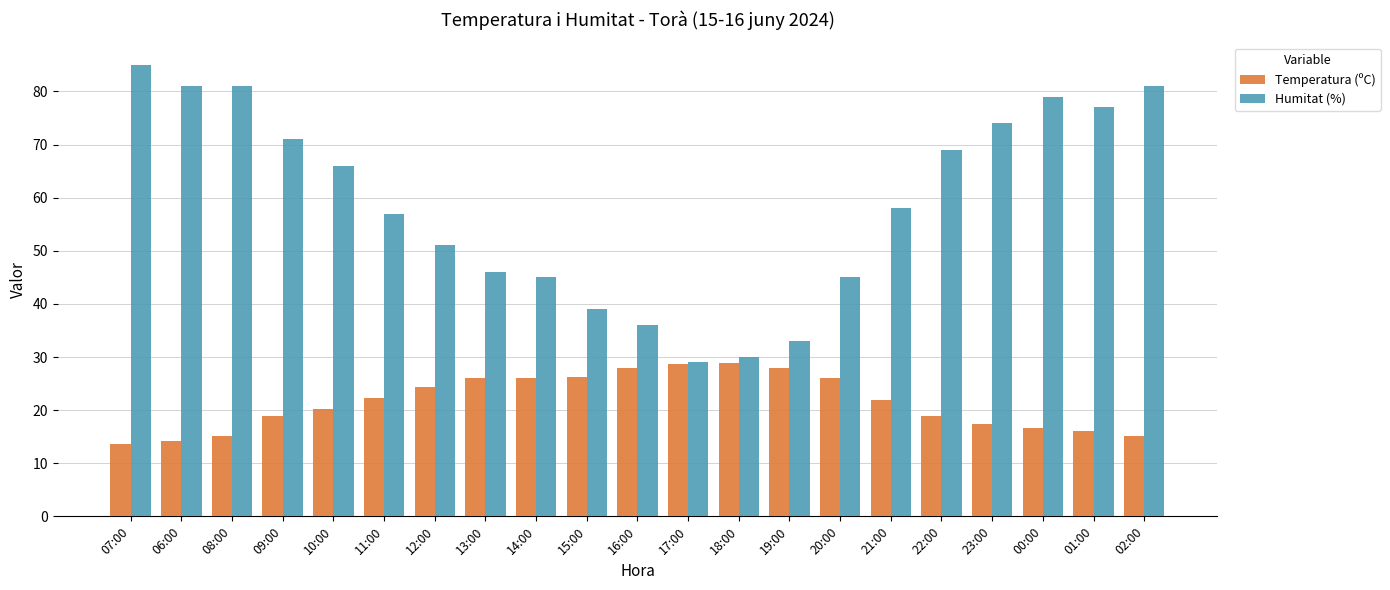

At 16:00, list the series in order from smallest to largest.

Temperatura (ºC), Humitat (%)